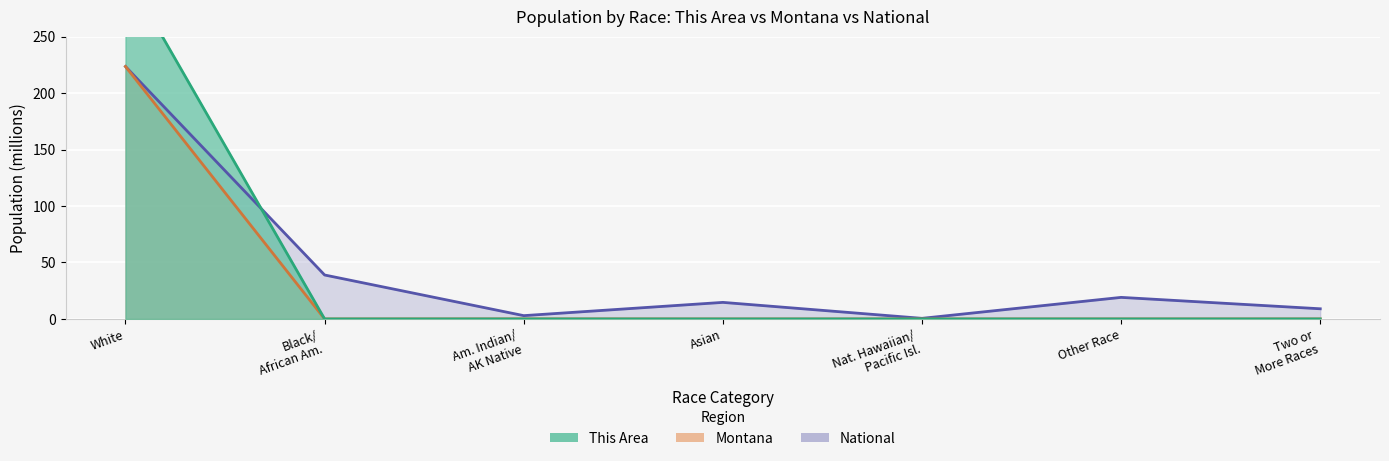

Which series has the widest spread of values?

This Area